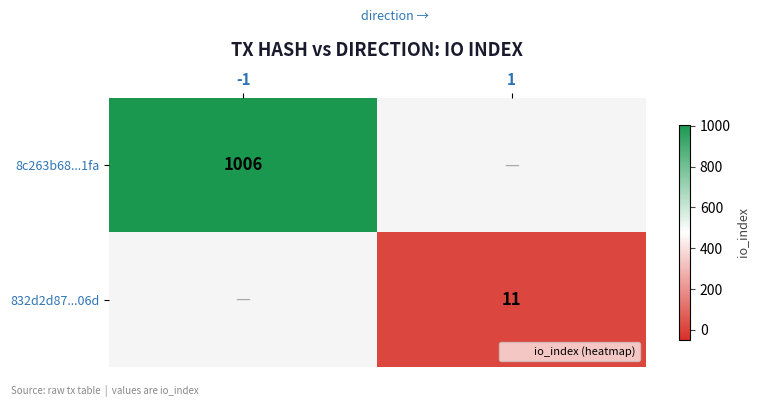

True or false: 832d2d87...06d has a value of 3 at 1.

False